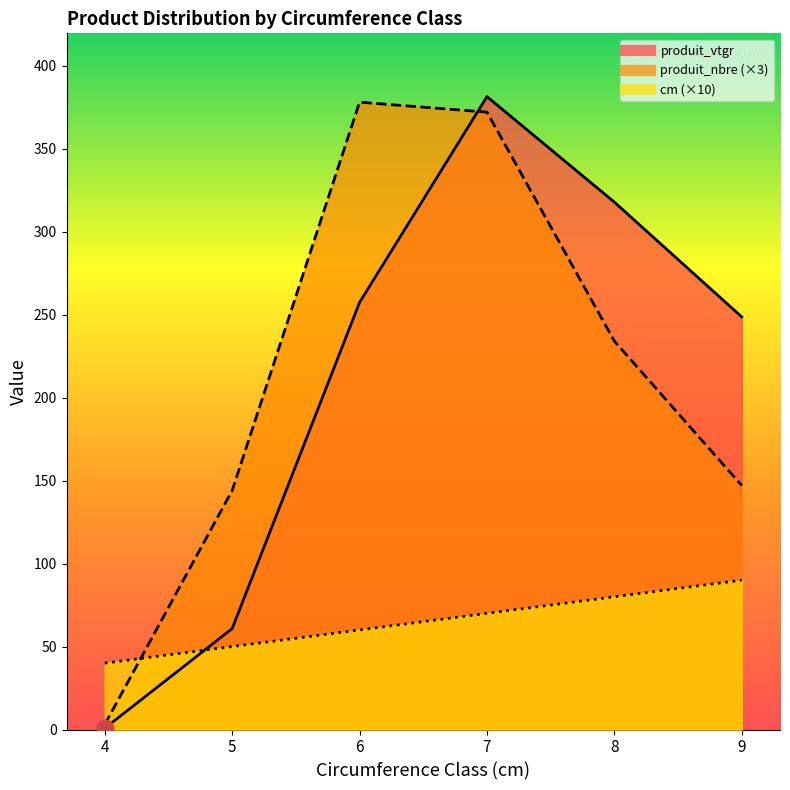

At which category is the sum across all series the highest?

7